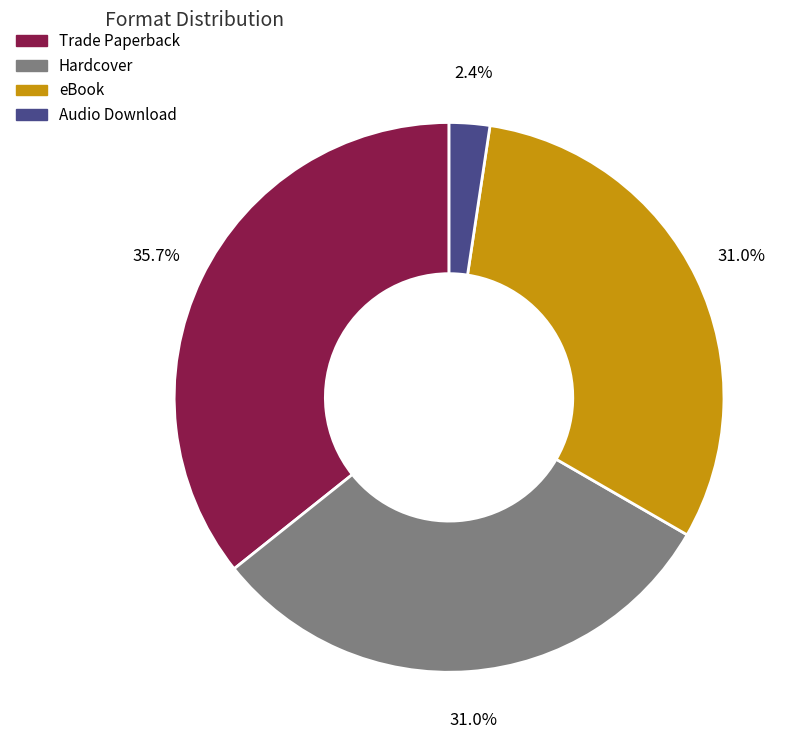

Is there a majority slice in this chart?

No